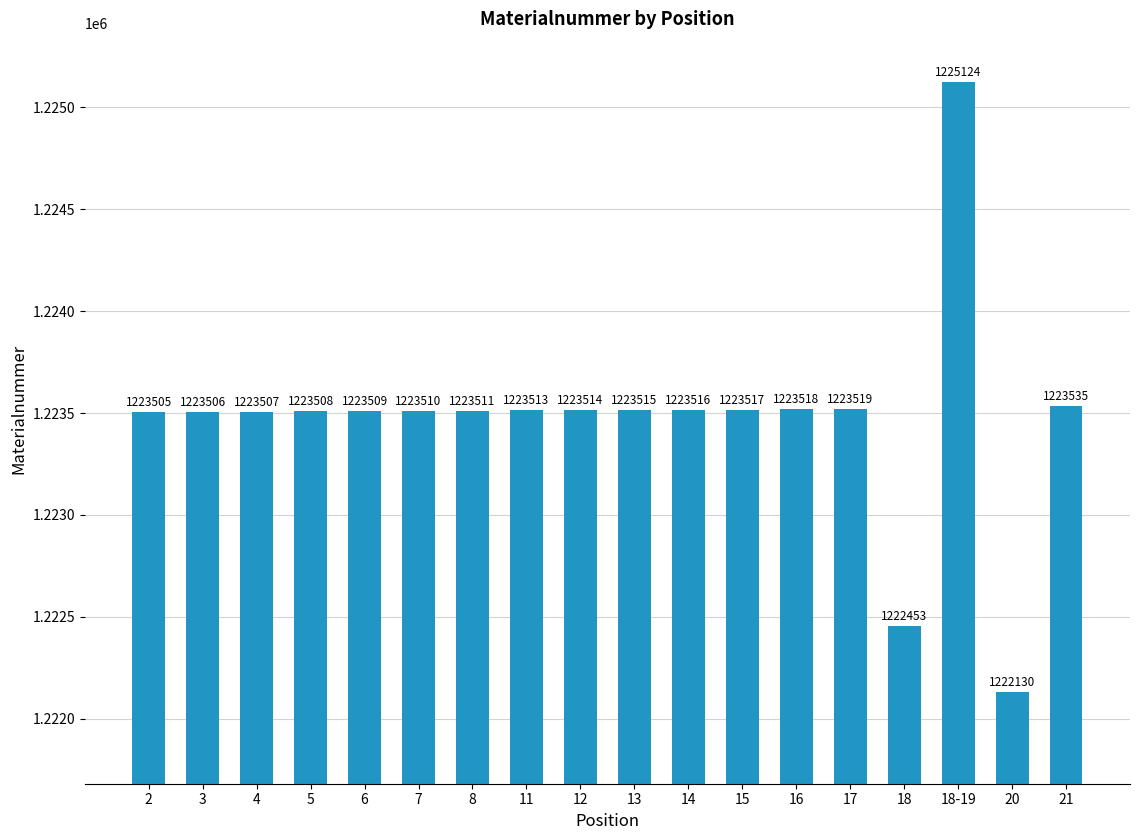

Reading right to left, extract all data points from this chart.

1223535	1222130	1225124	1222453	1223519	1223518	1223517	1223516	1223515	1223514	1223513	1223511	1223510	1223509	1223508	1223507	1223506	1223505